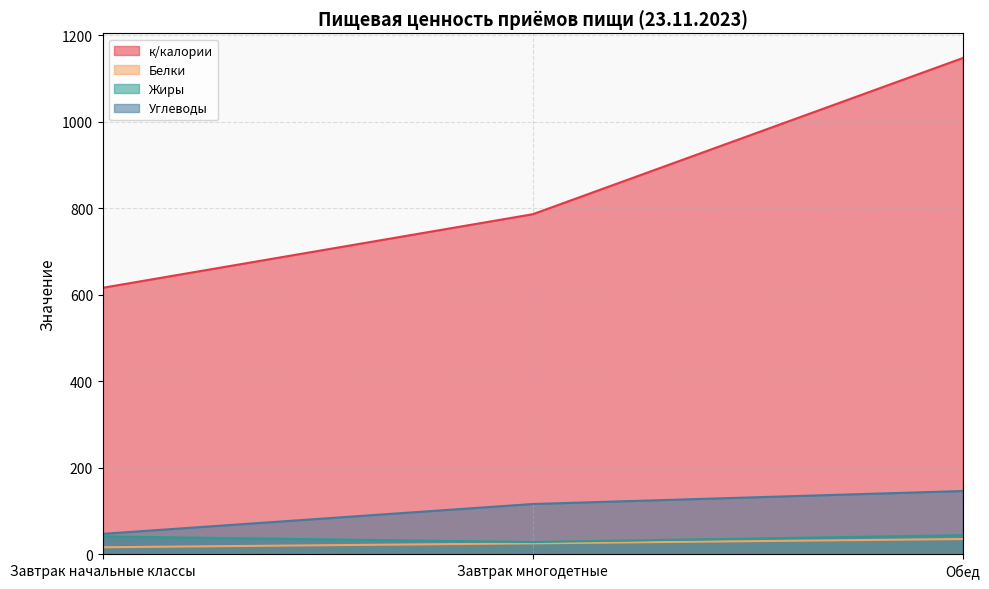

Between Завтрак начальные классы and Обед, which series saw the biggest shift?

к/калории